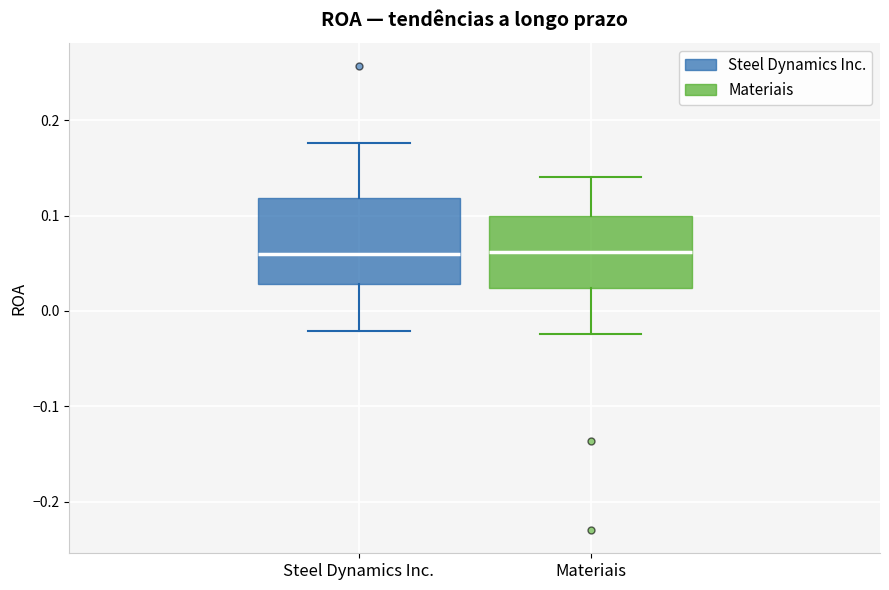

Which box is the tallest, from its lower edge to its upper edge?

Steel Dynamics Inc.